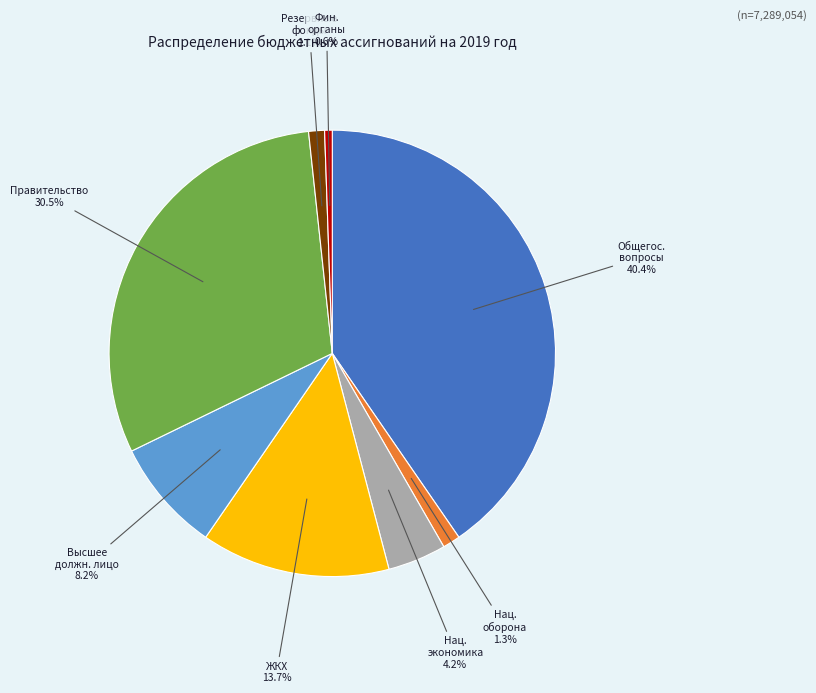

How many slices are in this pie chart?

8